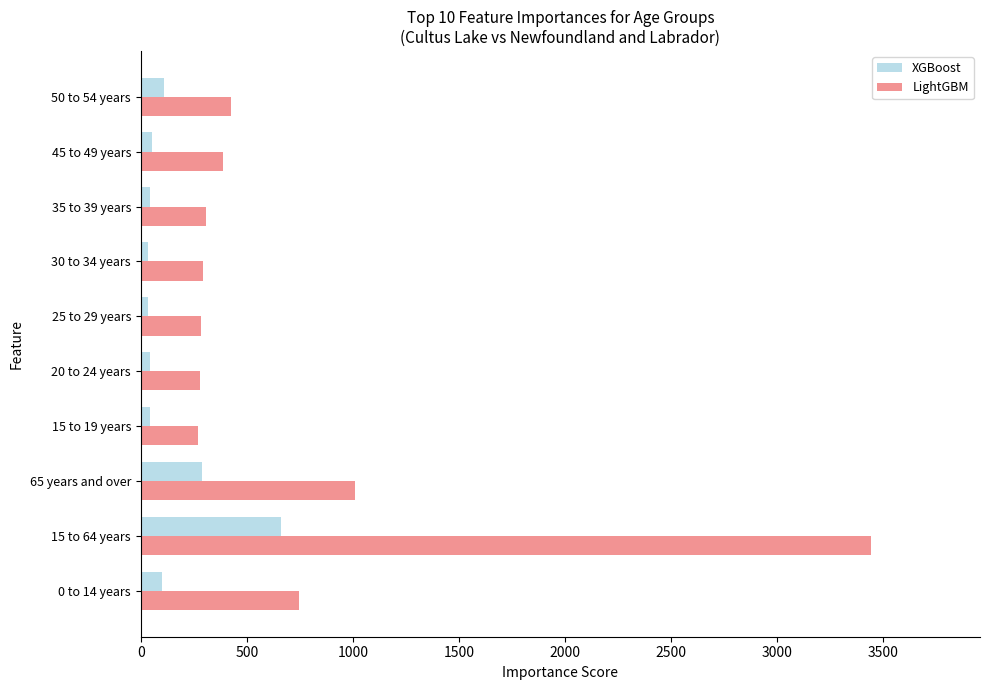

The value of LightGBM at 15 to 64 years is 1140. True or false?

False